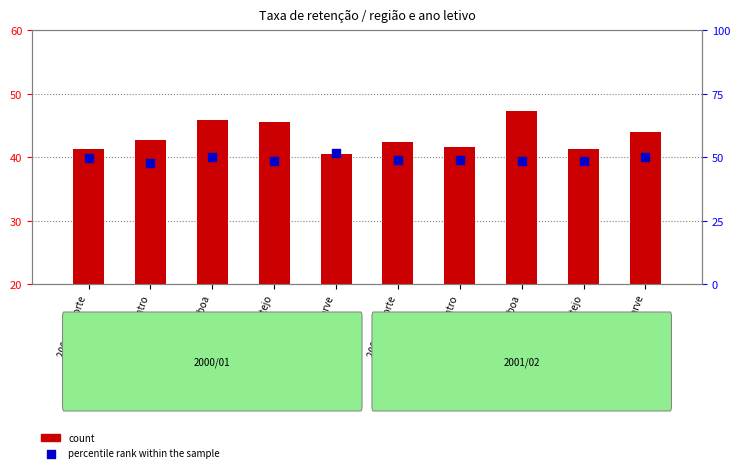

At which category is the sum across all series the highest?

2001/02 A.M. Lisboa